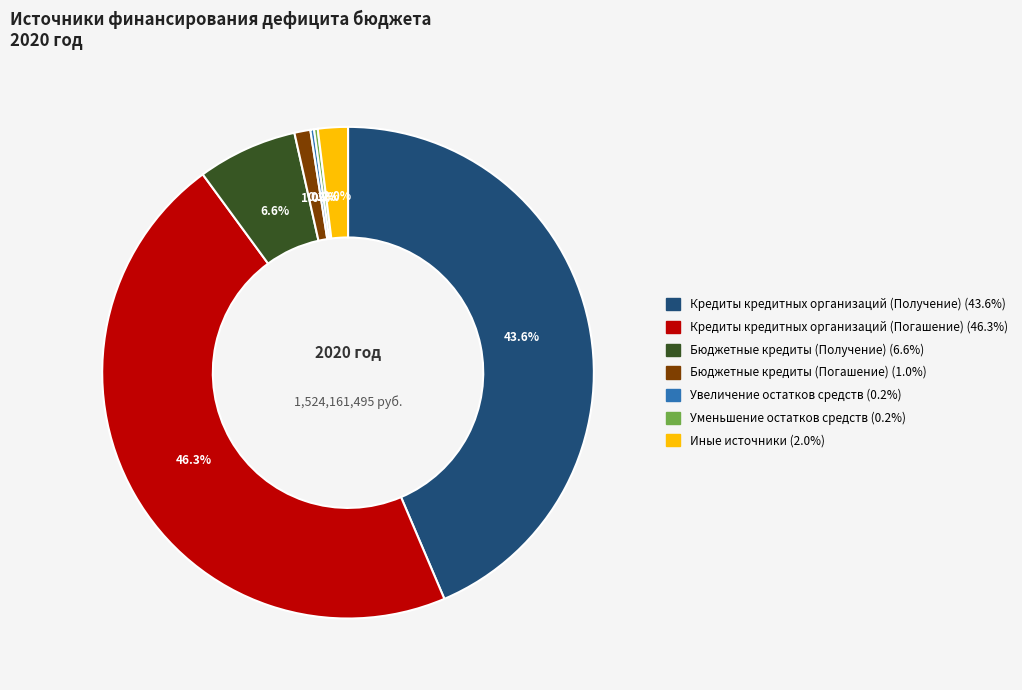

Does Бюджетные кредиты (Получение) account for over 50% of the chart?

No